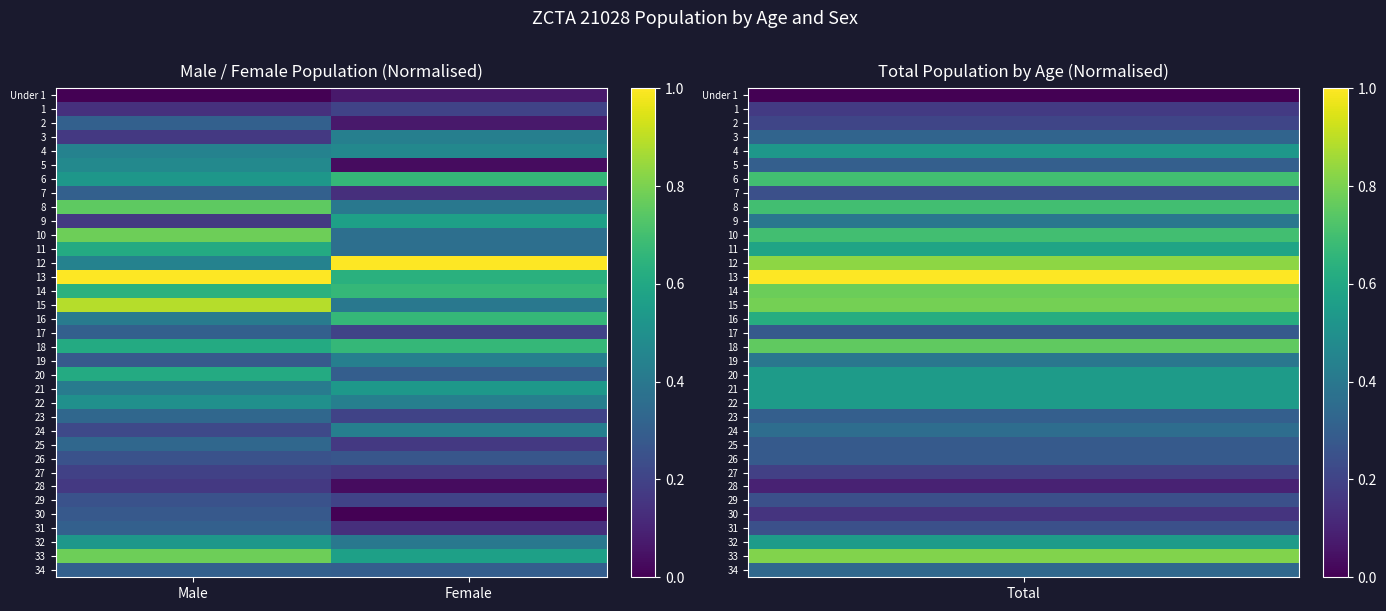

List the series in order of their peak value, highest first.

12, 13, 15, 10, 33, 8, 6, 14, 16, 18, 11, 20, 9, 21, 32, 22, 5, 4, 3, 19, 24, 23, 25, 2, 7, 17, 31, 34, 30, 26, 29, 1, 27, 28, Under 1